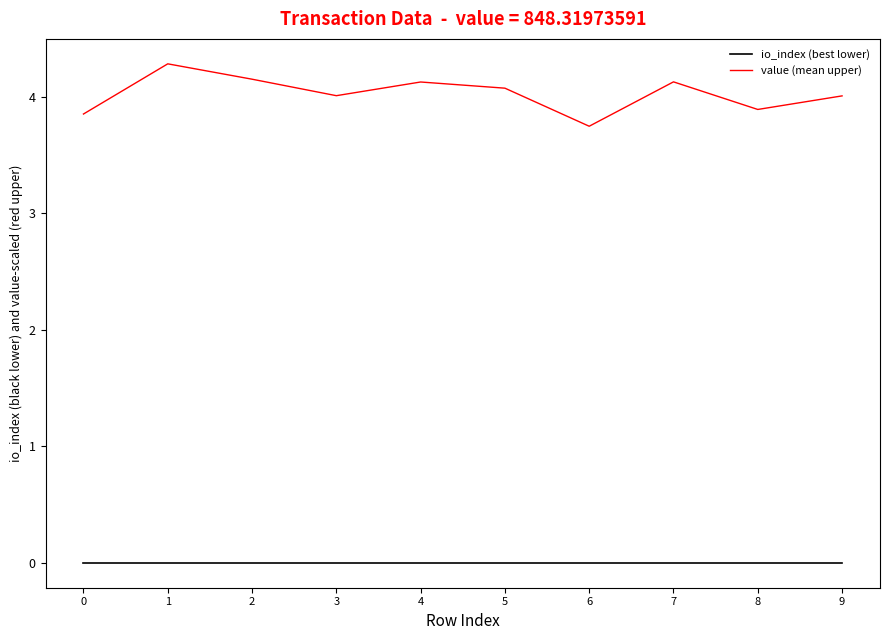

What is the spread (max minus min) of values at 0?

3.9